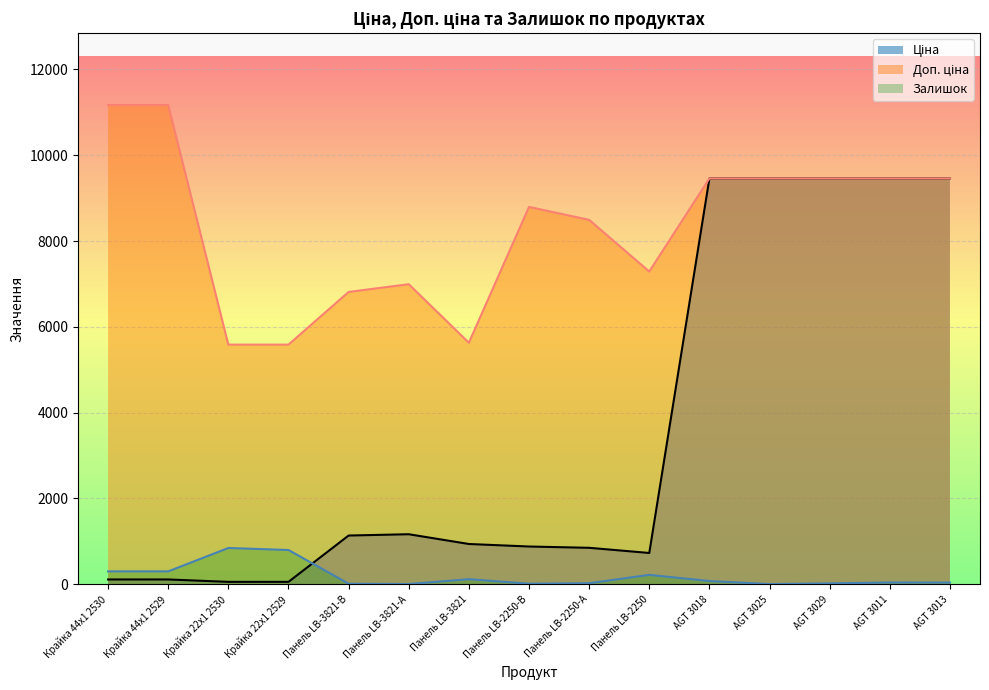

In Доп. ціна, how many points are lower than both neighbors (excluding endpoints)?

2